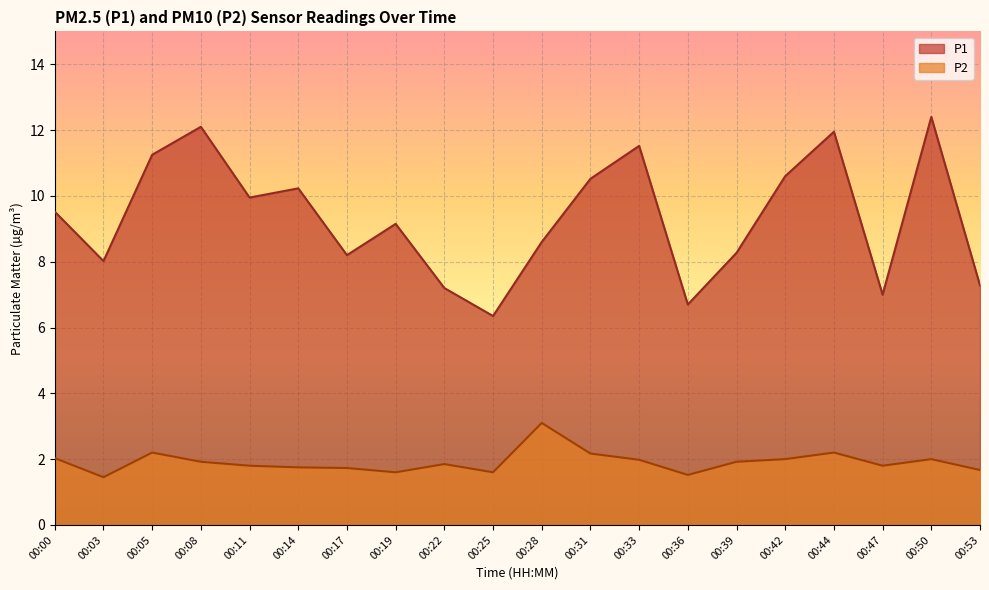

How many categories are shown in the chart?

20